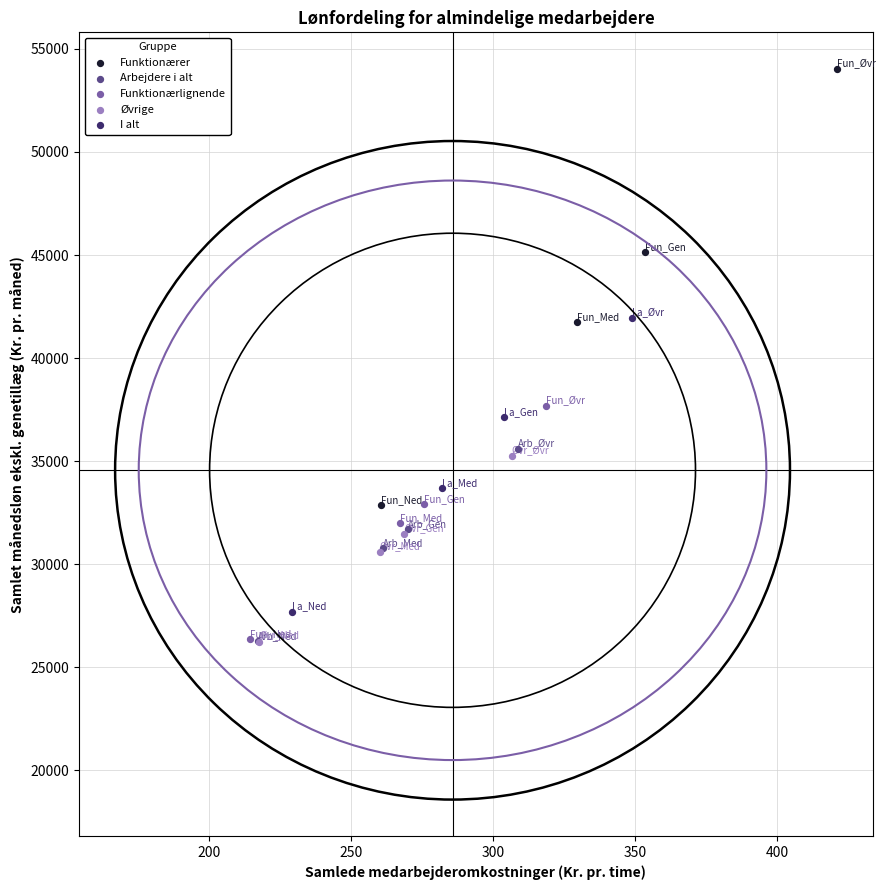

Which series contains the highest Y value?

Funktionærer